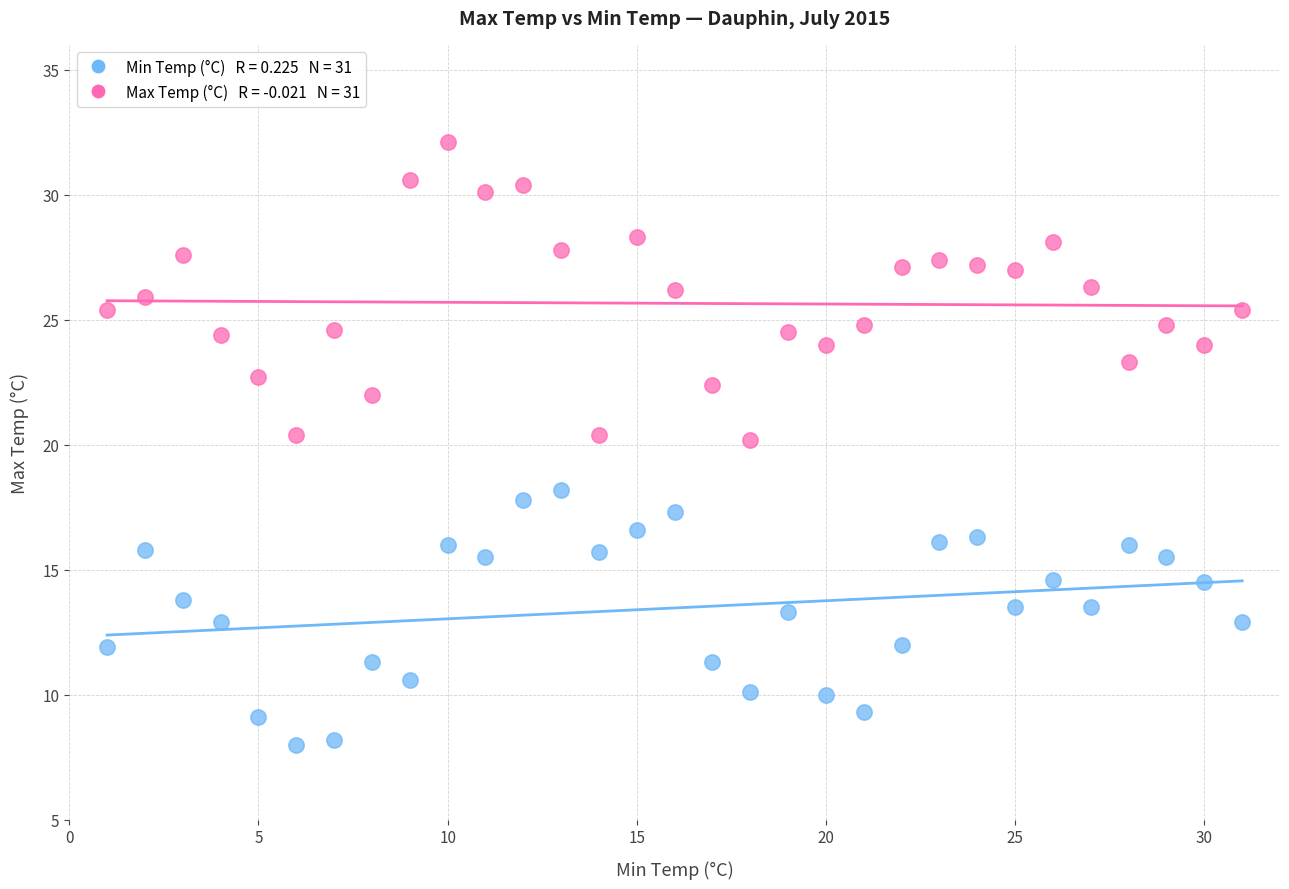

Across all data points, what is the range of Y values (max minus min)?

24.1